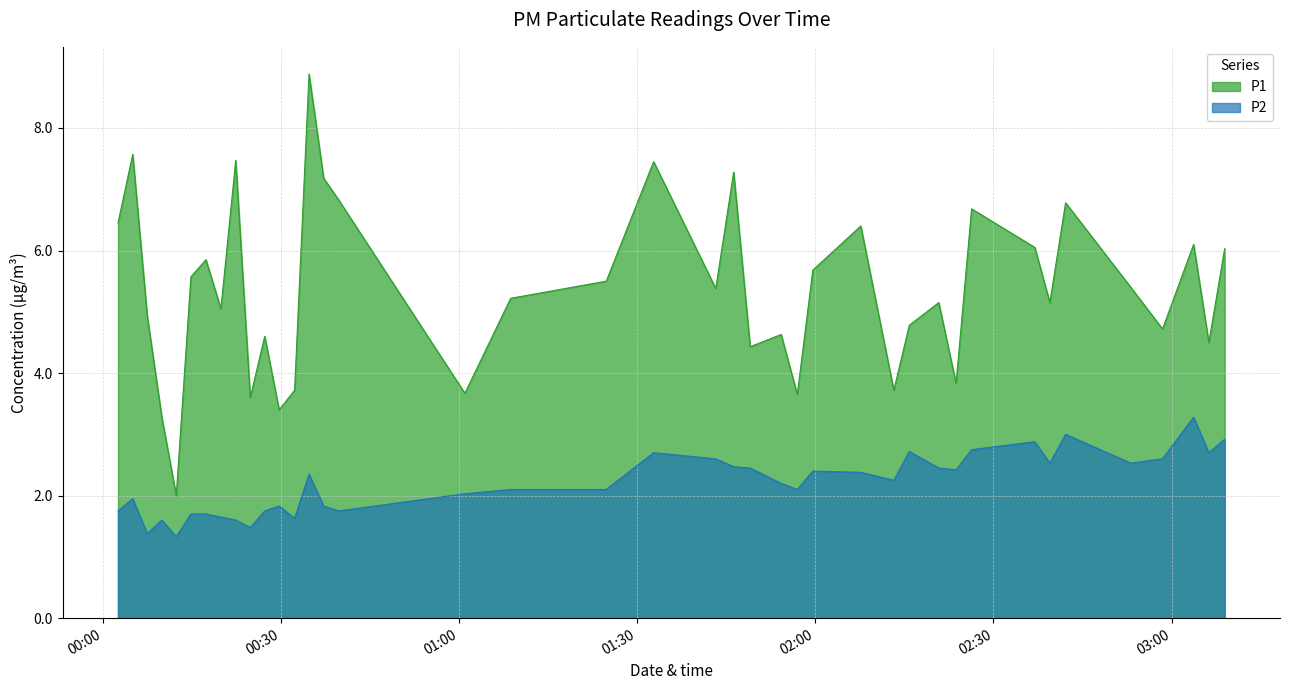

Is it true that P1 equals 7.5 at 2022-08-11T00:22:21?

True